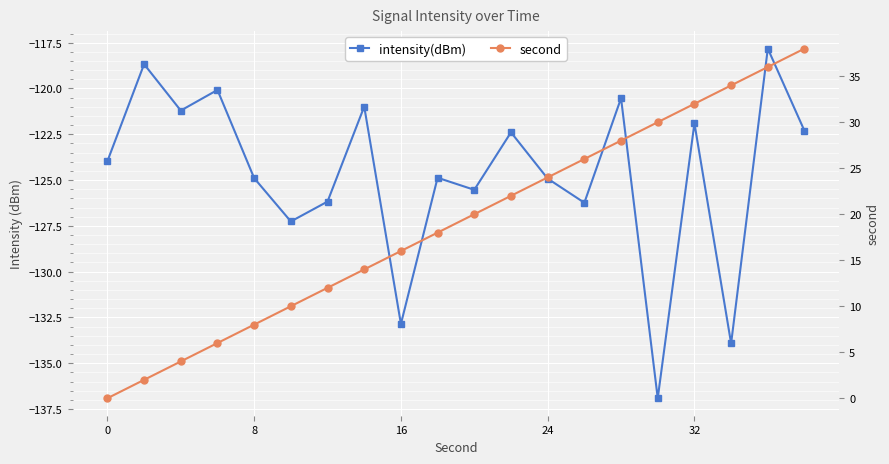

What is the value of the second point at the 14th from the left?

26.0